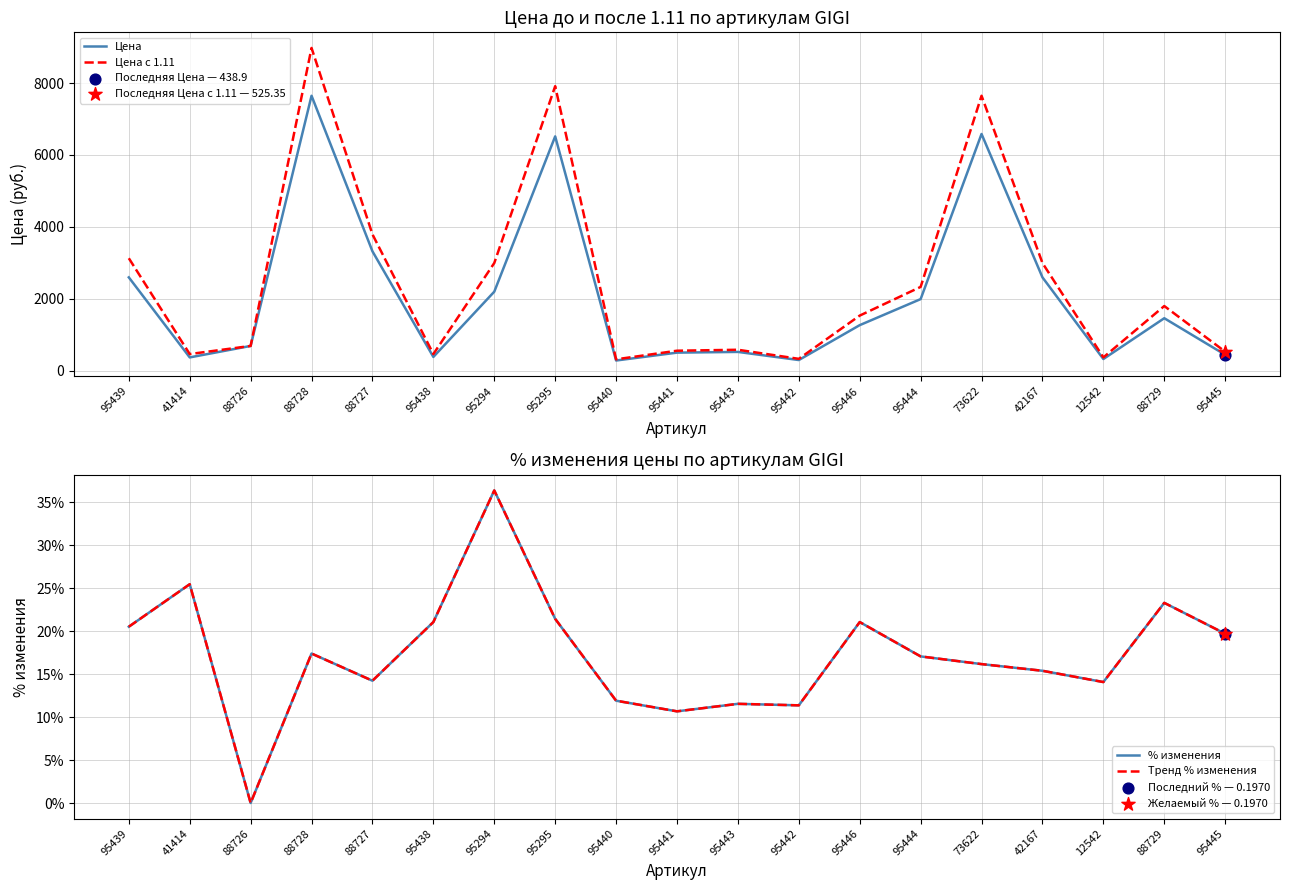

What are all the series names shown in the legend?

Цена, Цена с 1.11, % изменения, Тренд % изменения